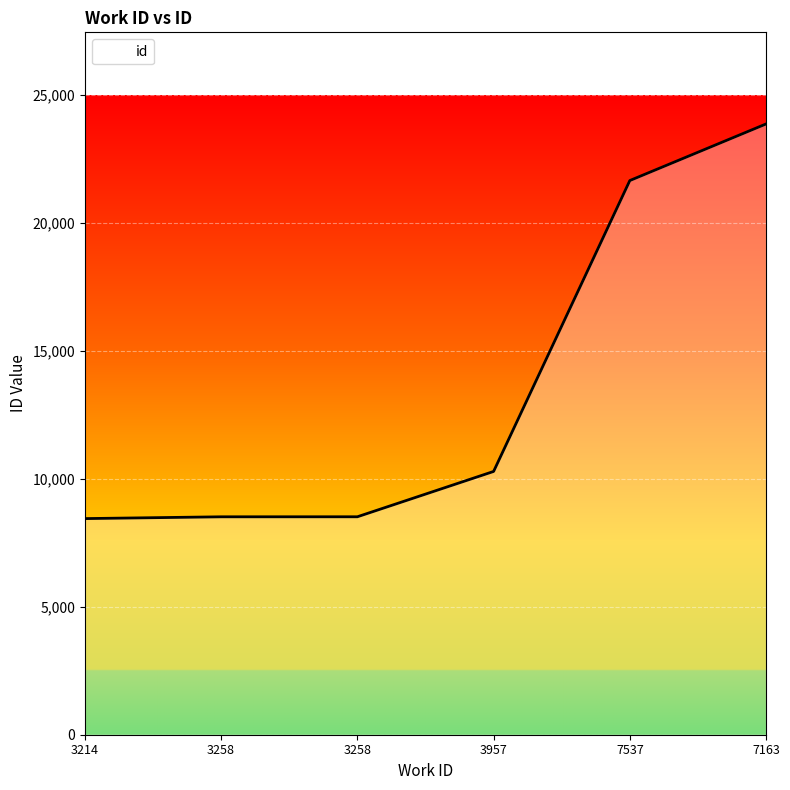

How many categories are shown in the chart?

6